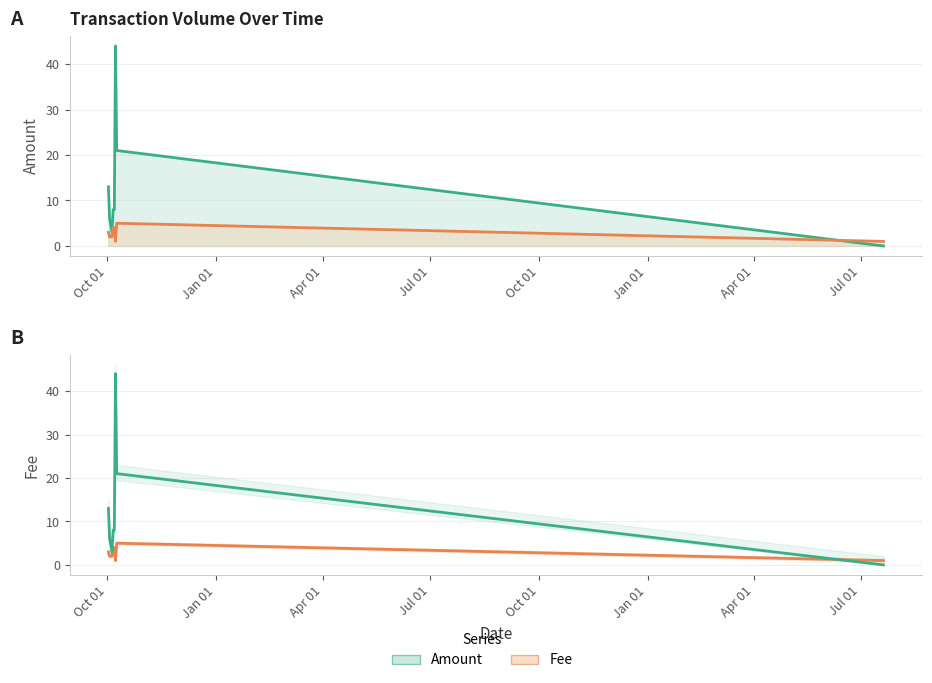

What is the difference between the maximum and minimum values in the Amount series?

44